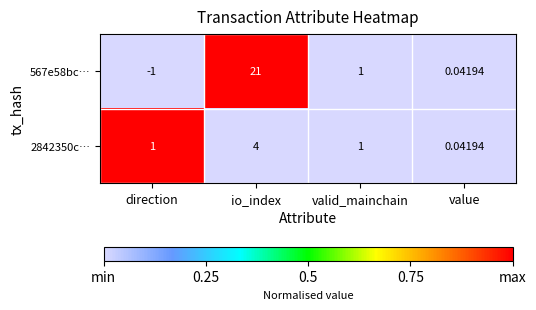

Is the value of 2842350c… at value greater than the value of 567e58bc… at io_index?

No